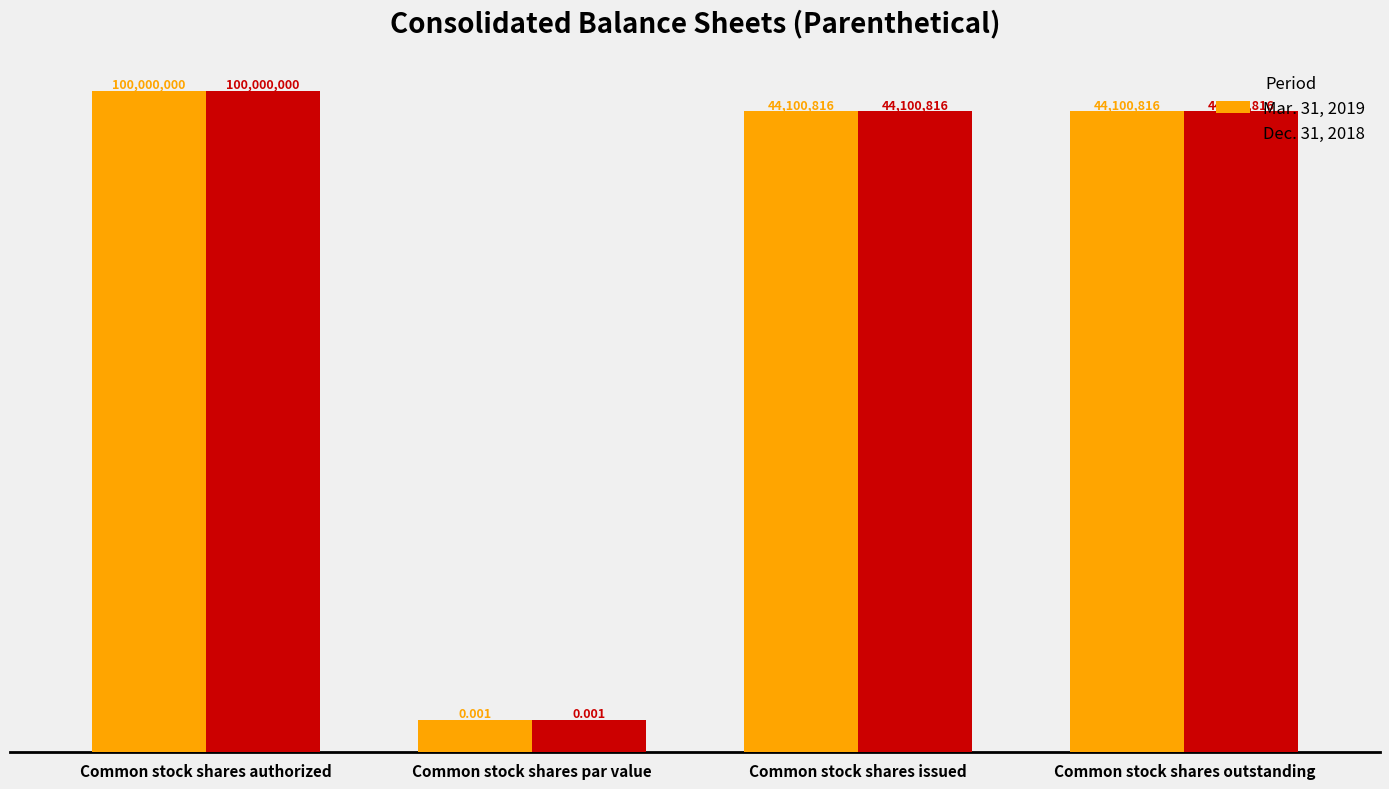

At which label is Mar. 31, 2019 closest to 50000000?

Common stock shares issued